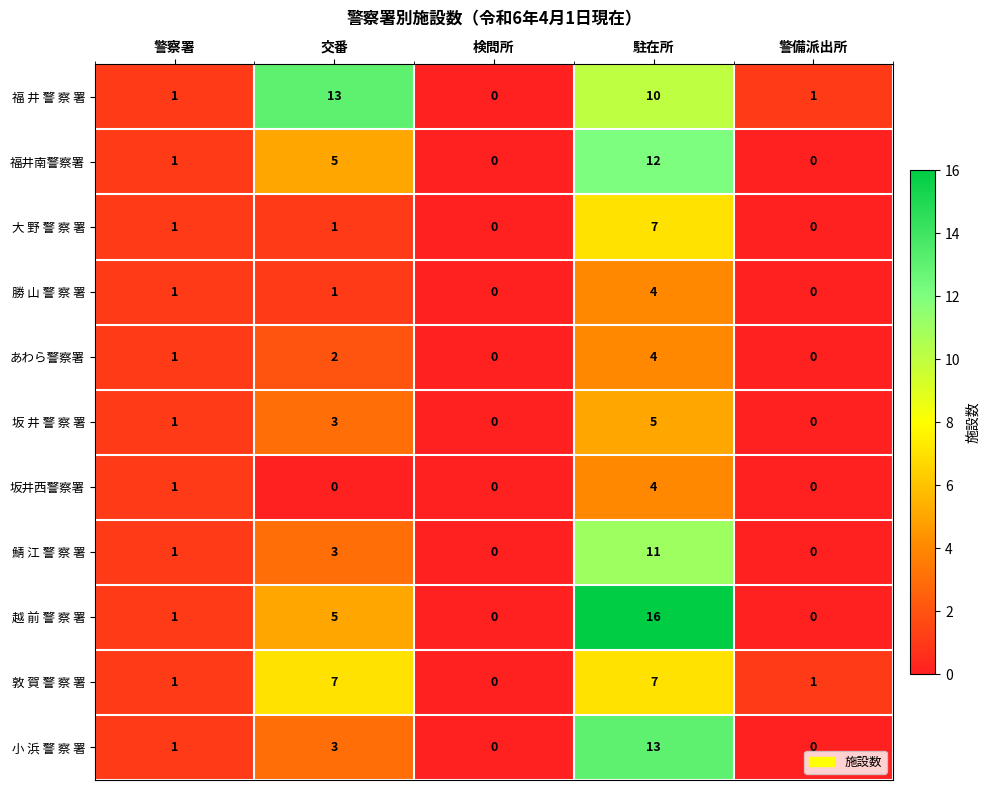

At which label does 坂 井 警 察 署 reach its peak?

駐在所